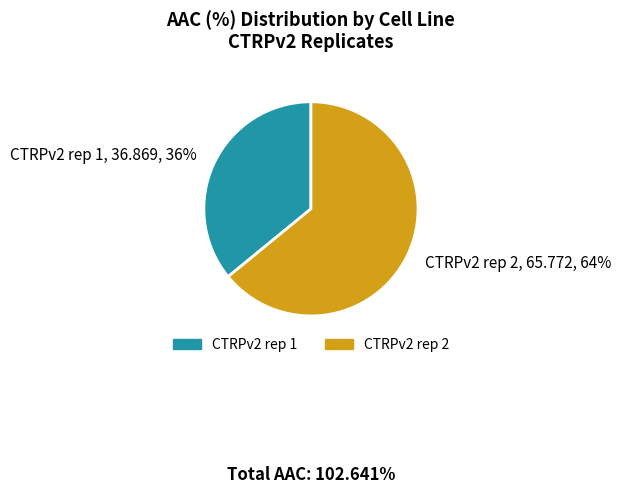

Is it true that CTRPv2 rep 2 is 64% of the pie?

True